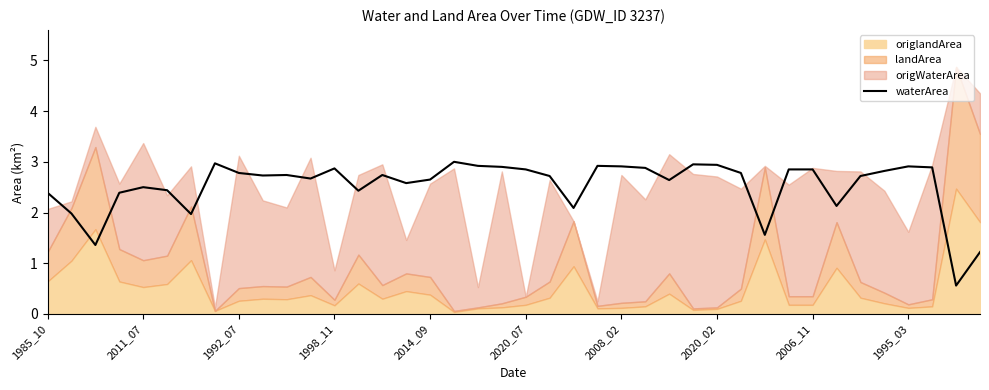

List the labels in order of value, largest first.

17, 2020_02, 27, 28, 18, 23, 24, 36, 19, 37, 25, 12, 20, 31, 32, 35, 2006_11, 29, 10, 14, 1995_03, 21, 34, 11, 16, 26, 15, 2014_09, 2020_07, 13, 1985_10, 1998_11, 33, 22, 2011_07, 2008_02, 30, 1992_07, 39, 38